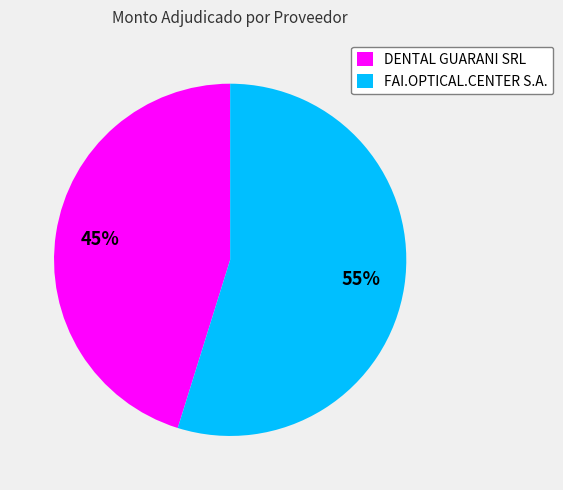

Which slice is the smallest?

DENTAL GUARANI SRL